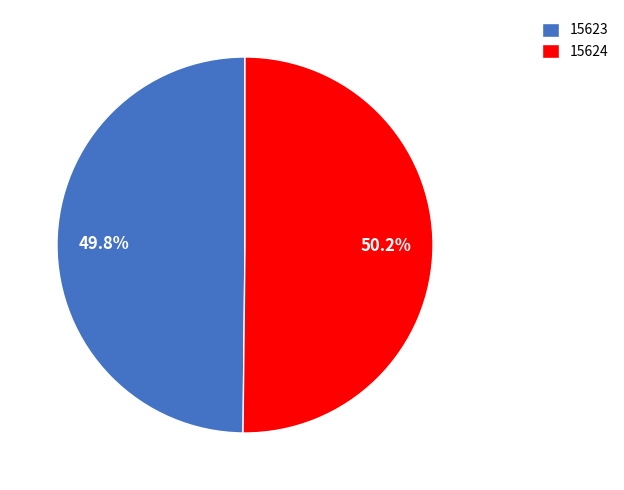

To the nearest percent, what is the average slice percentage?

50%